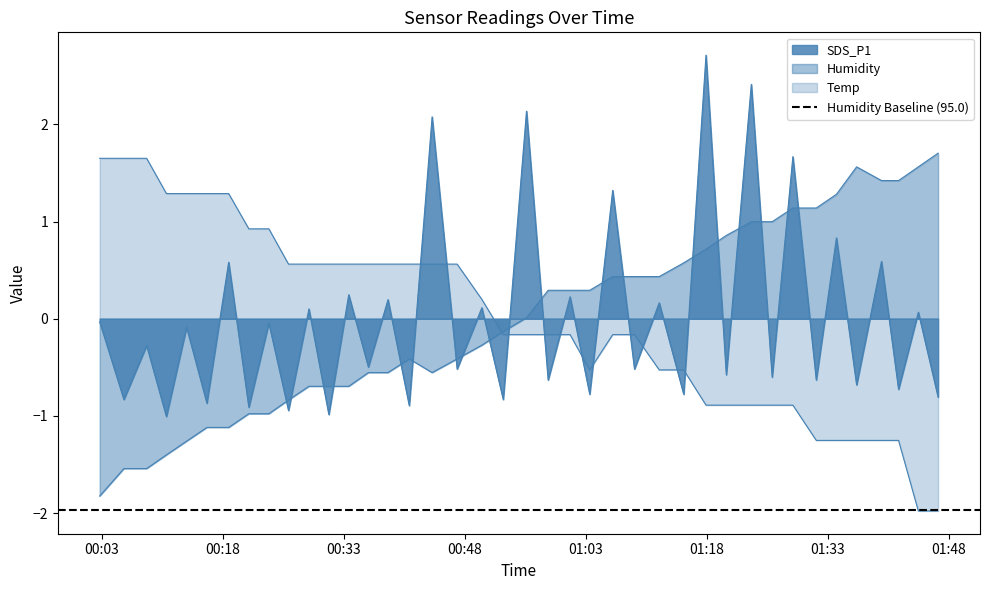

List the labels in order of Humidity value, largest first.

2022/08/04 01:46:40, 2022/08/04 01:36:34, 2022/08/04 01:44:13, 2022/08/04 01:39:39, 2022/08/04 01:41:46, 2022/08/04 01:34:04, 2022/08/04 01:28:40, 2022/08/04 01:31:34, 2022/08/04 01:23:31, 2022/08/04 01:26:06, 2022/08/04 01:20:25, 2022/08/04 01:17:54, 2022/08/04 01:15:08, 2022/08/04 01:06:20, 2022/08/04 01:09:02, 2022/08/04 01:12:06, 2022/08/04 00:58:20, 2022/08/04 01:01:03, 2022/08/04 01:03:29, 2022/08/04 00:55:39, 2022/08/04 00:52:46, 2022/08/04 00:50:07, 2022/08/04 00:41:07, 2022/08/04 00:47:03, 2022/08/04 00:36:03, 2022/08/04 00:38:29, 2022/08/04 00:43:57, 2022/08/04 00:28:41, 2022/08/04 00:31:09, 2022/08/04 00:33:37, 2022/08/04 00:26:09, 2022/08/04 00:21:14, 2022/08/04 00:23:43, 2022/08/04 00:16:02, 2022/08/04 00:18:44, 2022/08/04 00:13:31, 2022/08/04 00:11:01, 2022/08/04 00:05:45, 2022/08/04 00:08:34, 2022/08/04 00:02:45